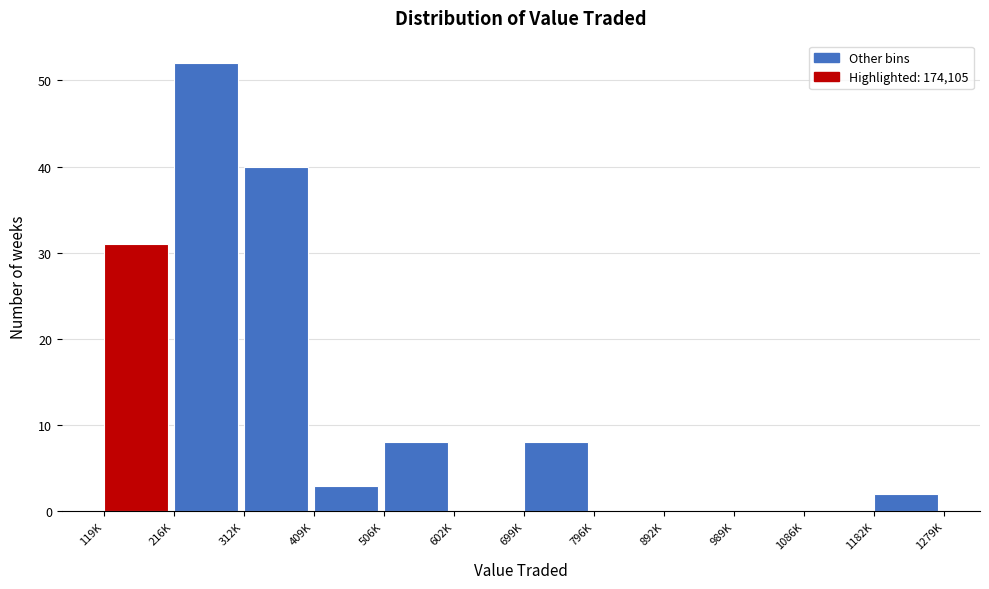

Reading left to right, transcribe all the data shown in this chart.

119K=31	216K=52	312K=40	409K=3	506K=8	602K=0	699K=8	796K=0	892K=0	989K=0	1086K=0	1182K=2